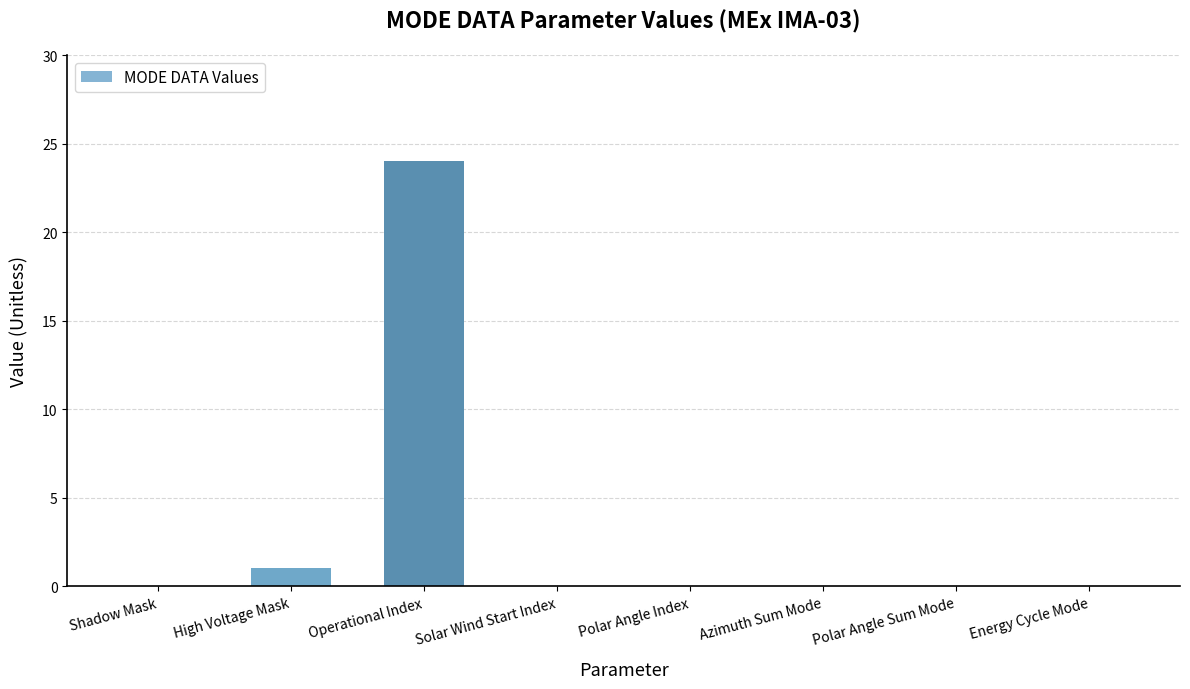

What is the average value?

3